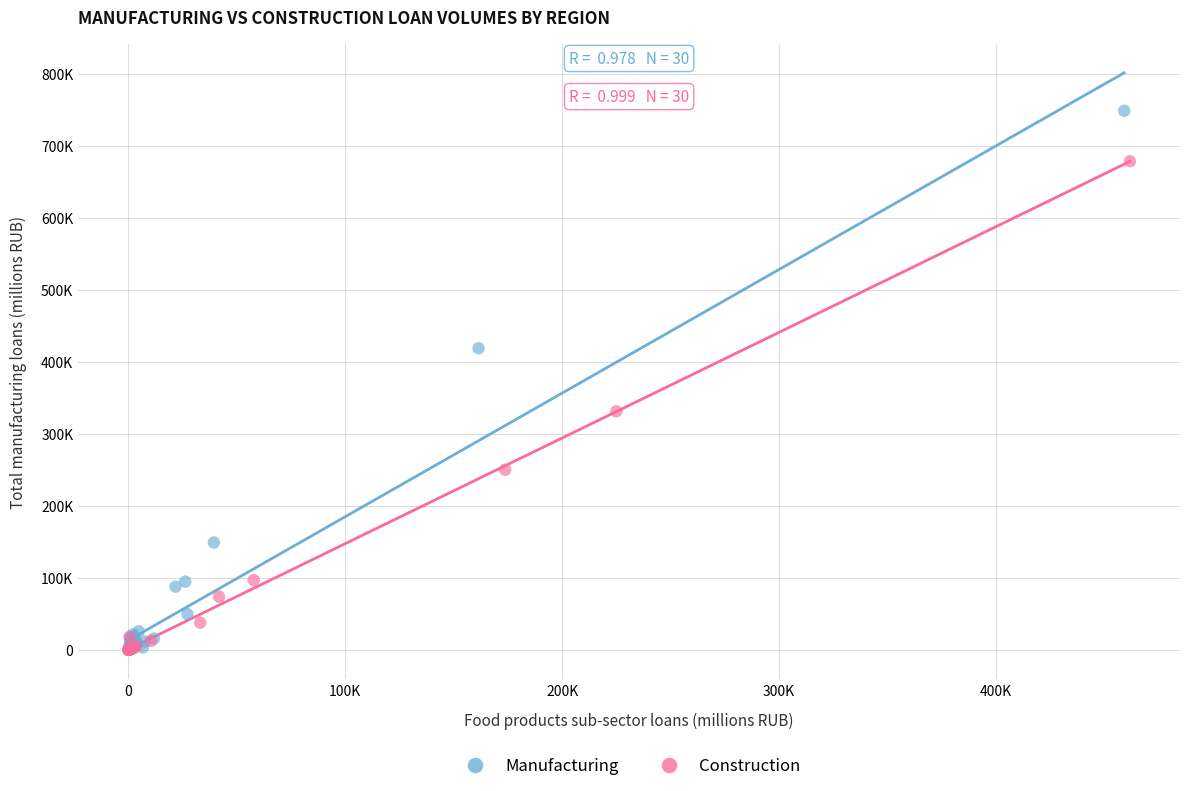

What are all the series names shown in the legend?

Manufacturing, Construction